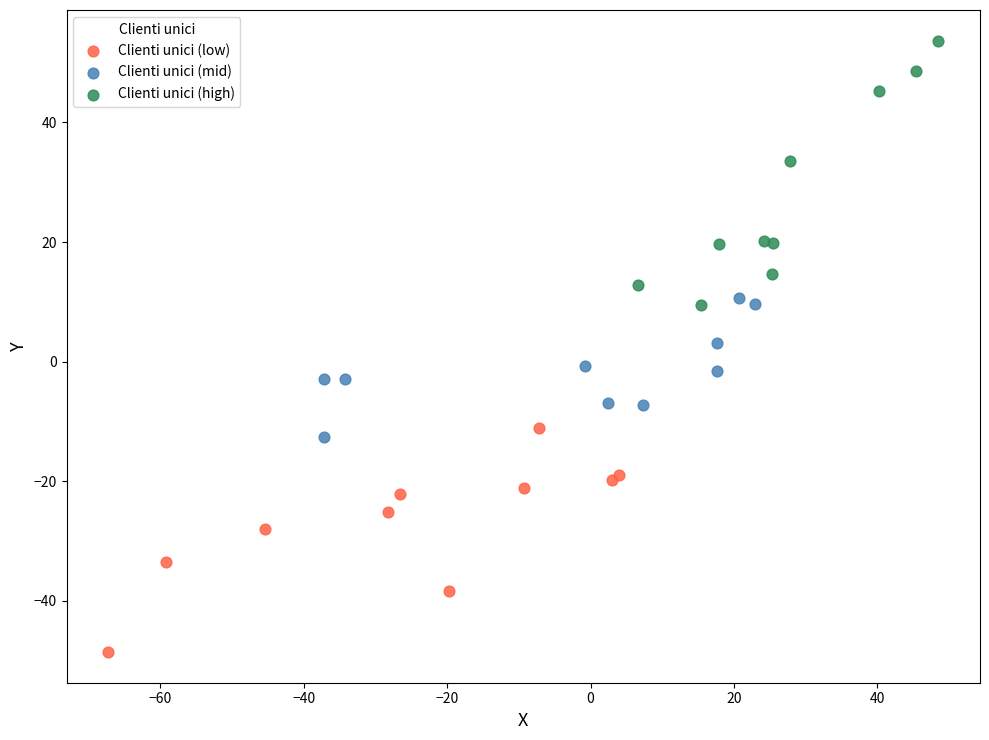

What are all the series names shown in the legend?

Clienti unici (low), Clienti unici (mid), Clienti unici (high)